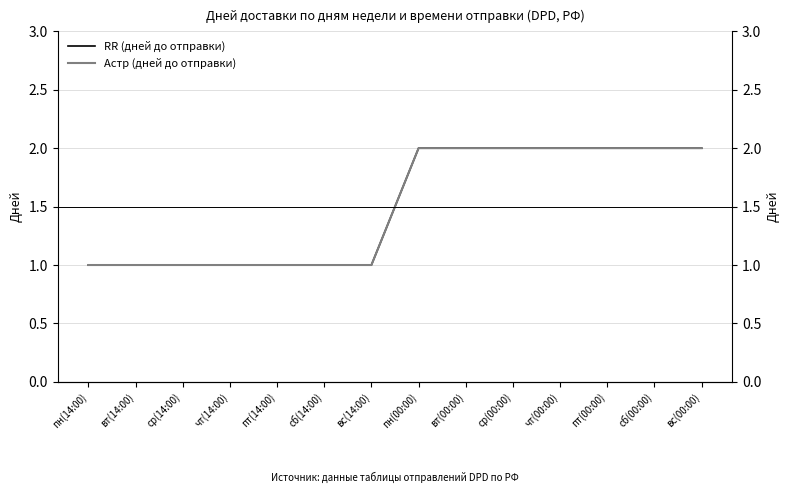

What is the label of the 6th point from the right?

вт(00:00)